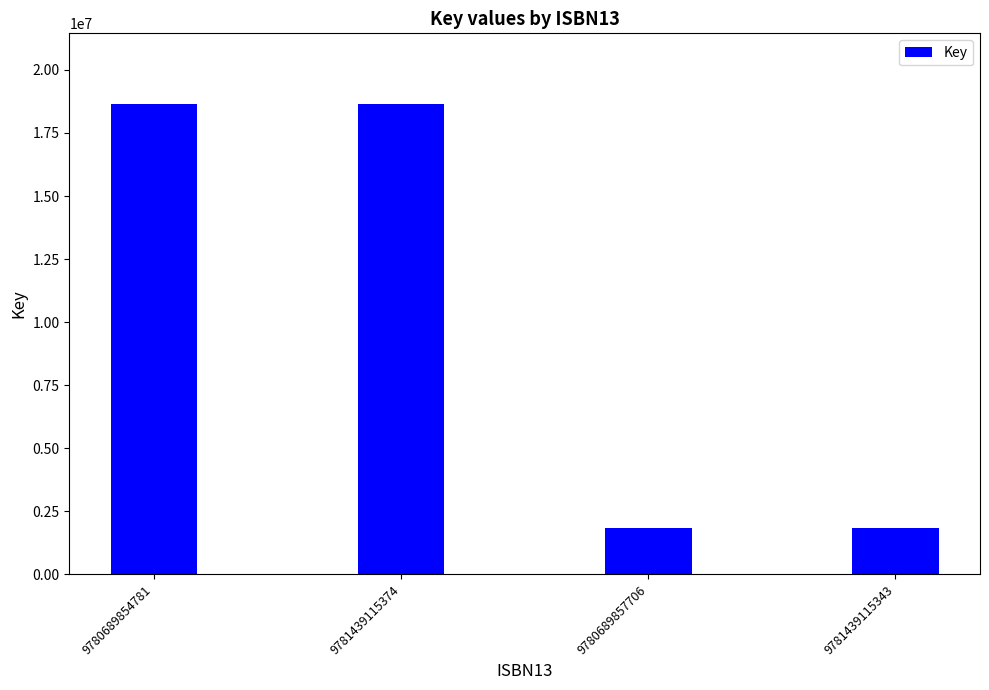

The chart shows a value of 29901061 at 9780689854781. True or false?

False